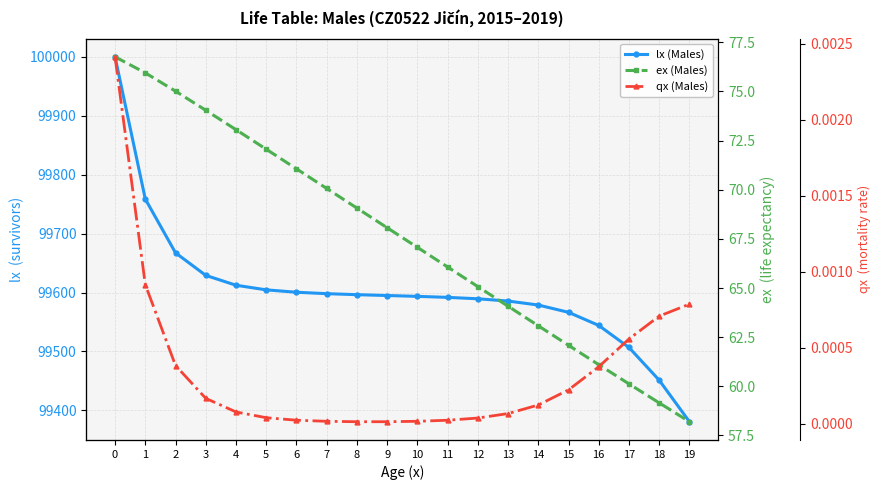

Where is ex (Males) nearest to the value 67?

10